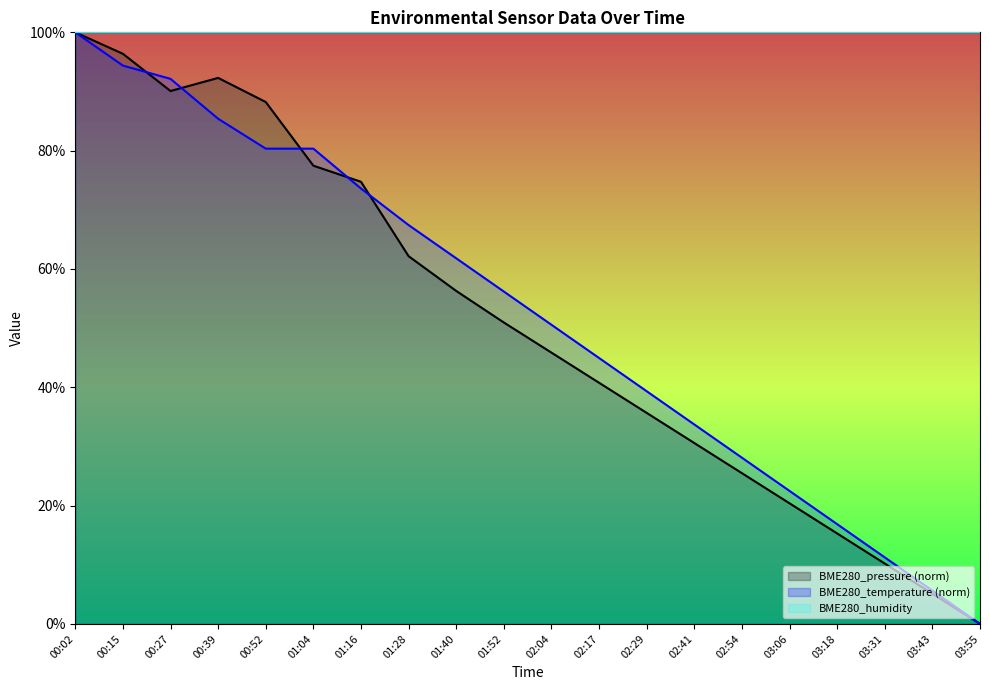

Count the number of data series in this chart.

3